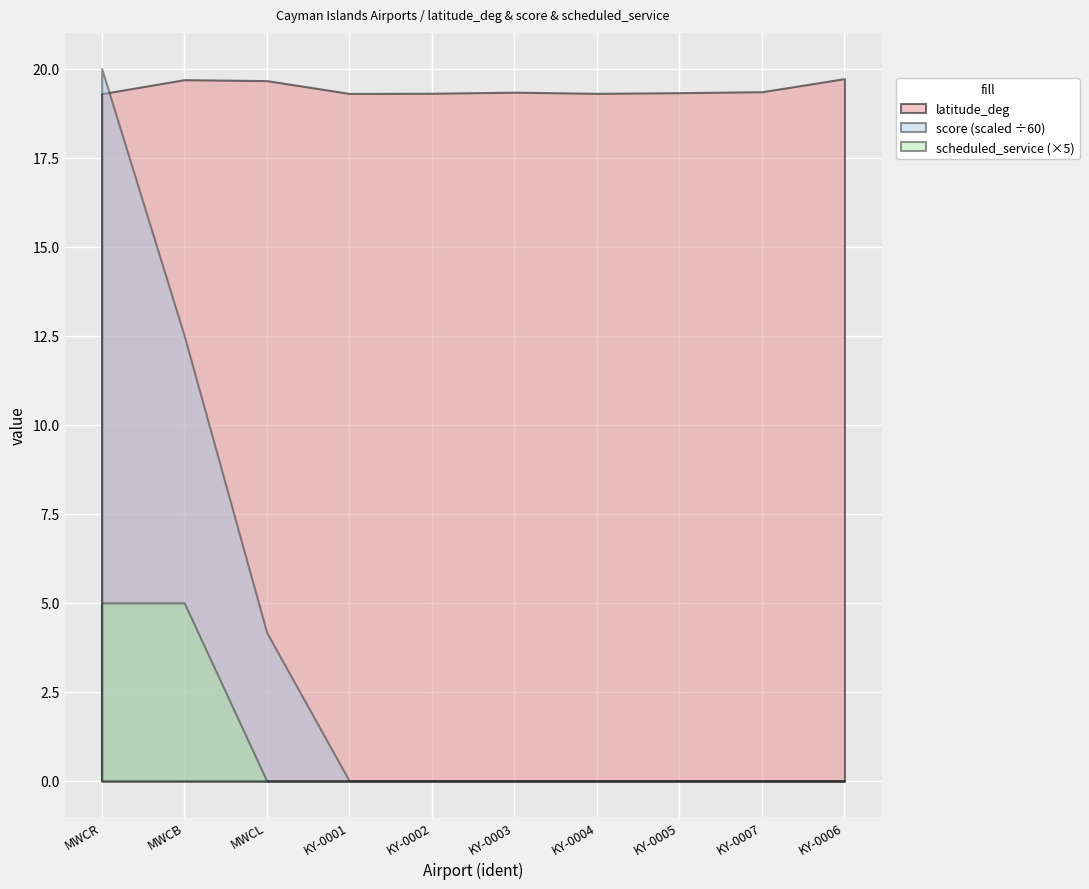

Which series changed the most between MWCB and KY-0007?

score (scaled ÷60)